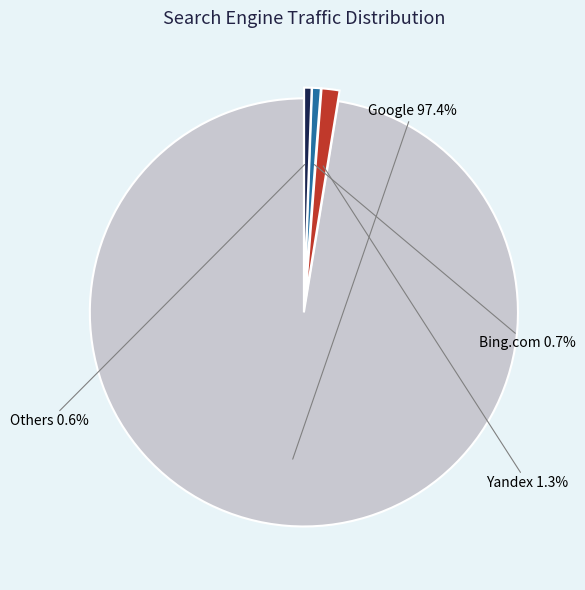

Is there any slice that represents more than half of the pie?

Yes